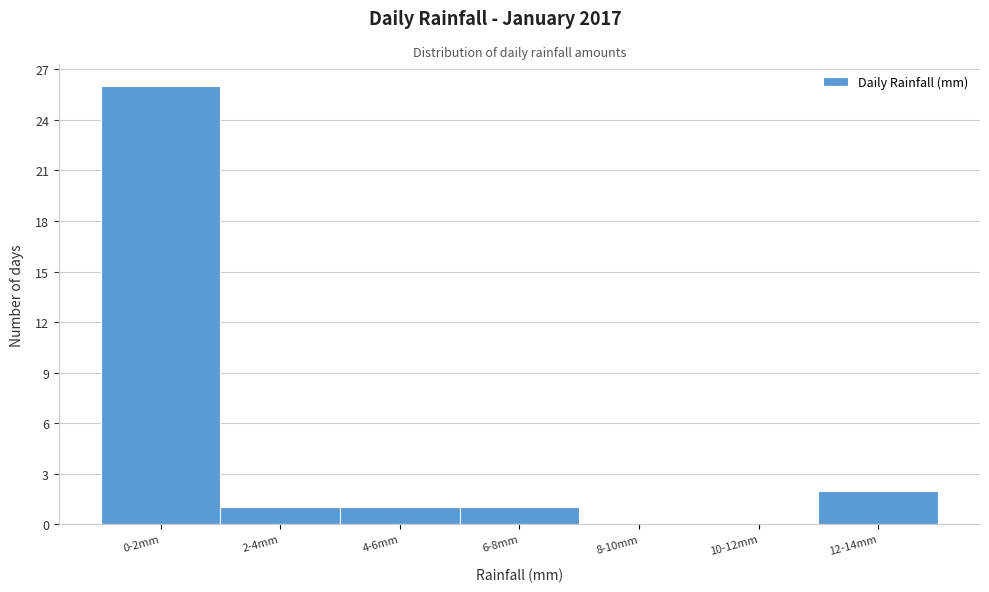

Reading left to right, extract all data points from this chart.

0-2mm=26	2-4mm=1	4-6mm=1	6-8mm=1	8-10mm=0	10-12mm=0	12-14mm=2